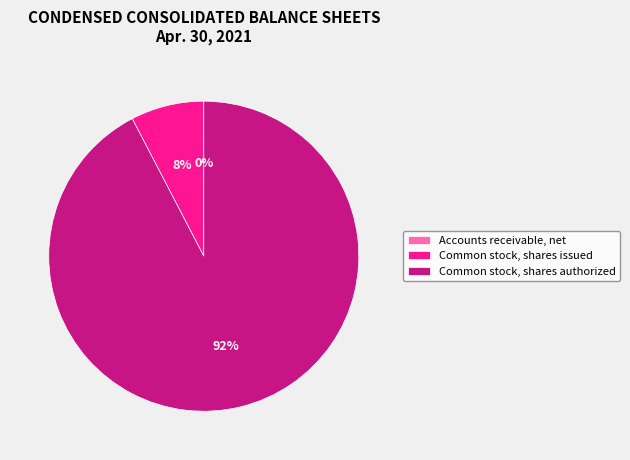

Is it true that Common stock, shares issued is 8% of the pie?

True